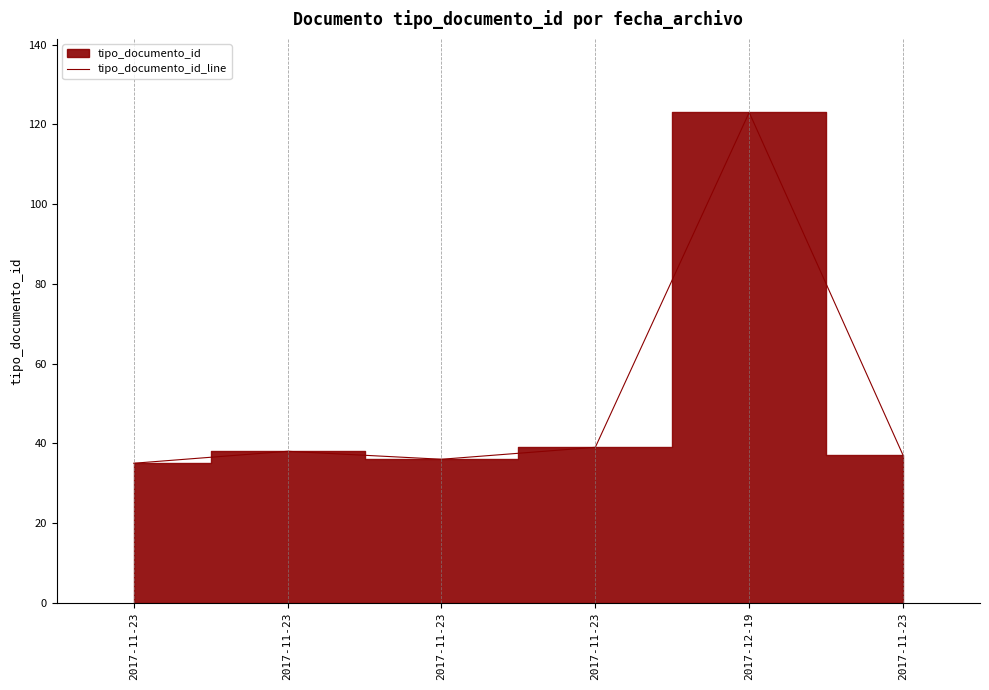

The value at 2017-11-23 is 36. True or false?

True